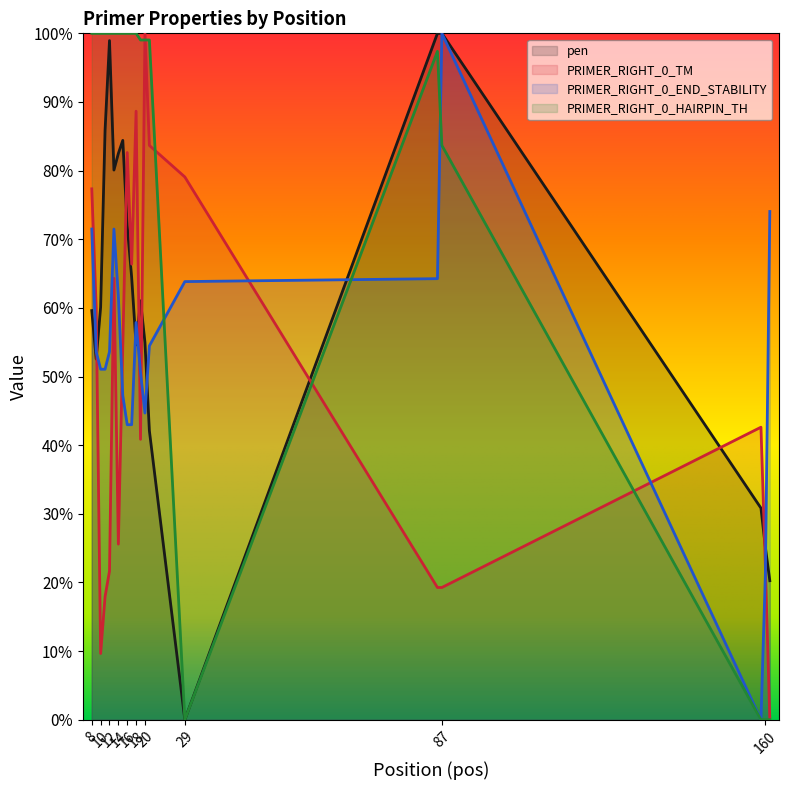

How many lines are shown in the chart?

4